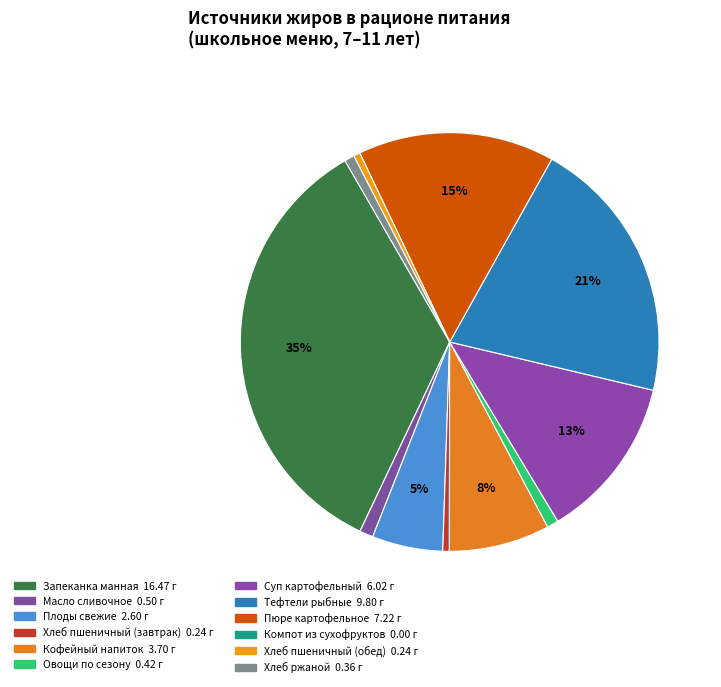

What portion of the pie excludes Суп картофельный?

87.3%